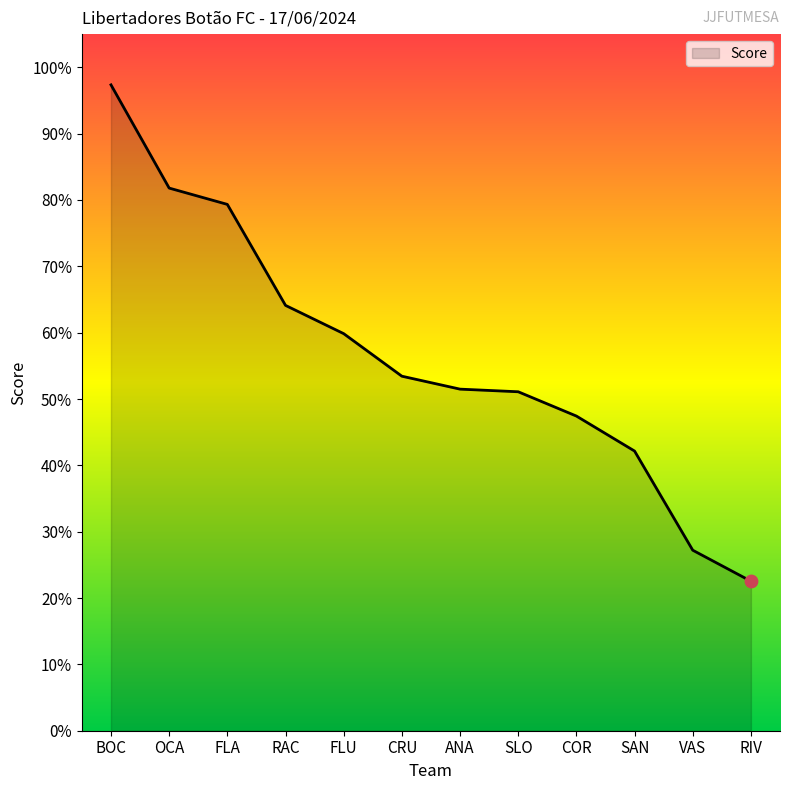

Which has a higher value, FLA or ANA?

FLA